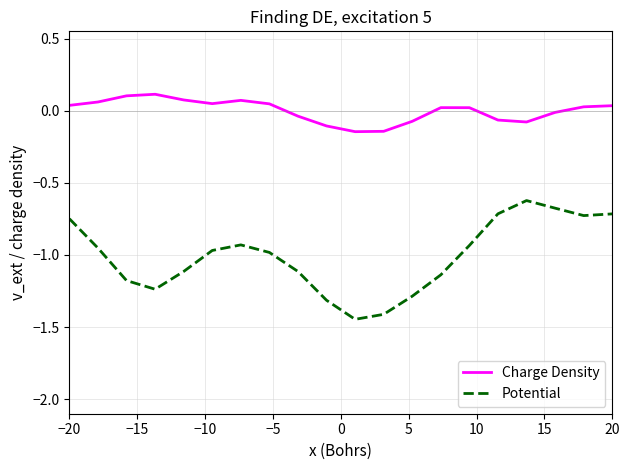

Which series has the largest total across all categories?

Charge Density